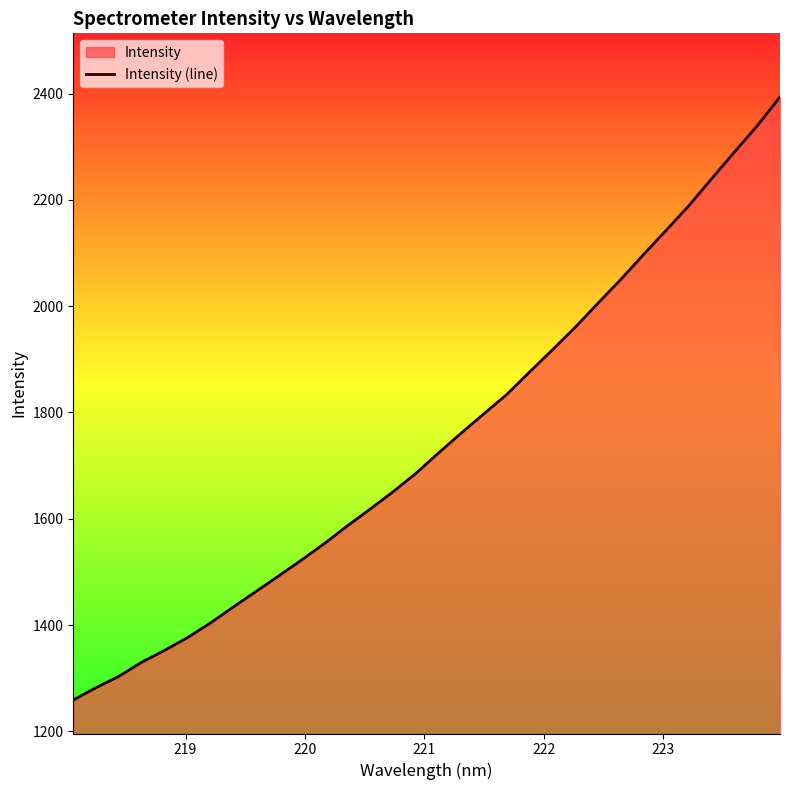

What is the value of the 5th point from the left?

1352.3